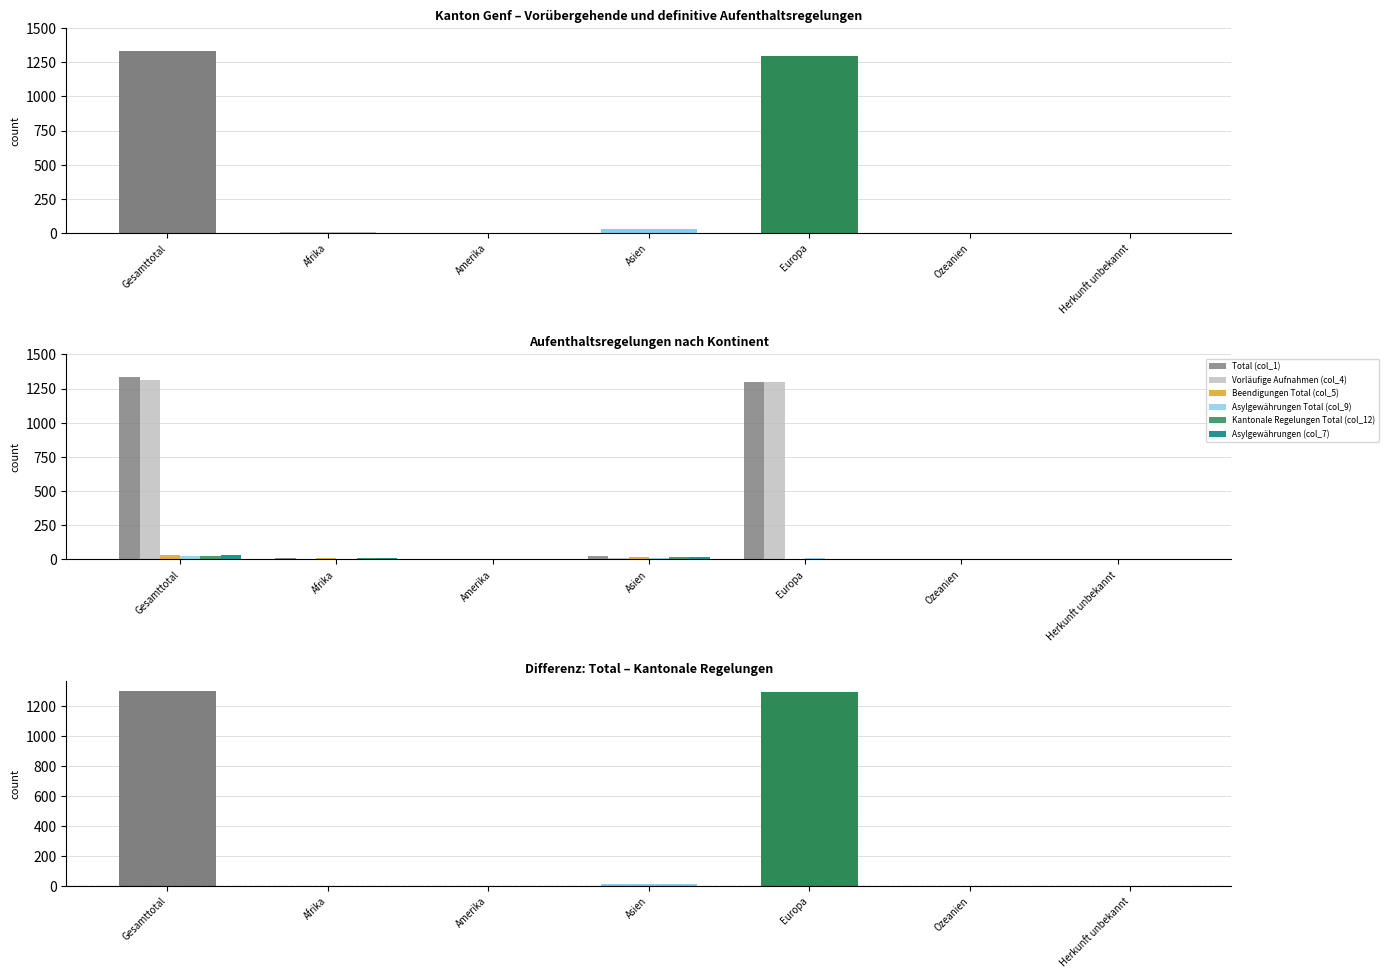

Between Afrika and Gesamttotal, which is larger?

Gesamttotal